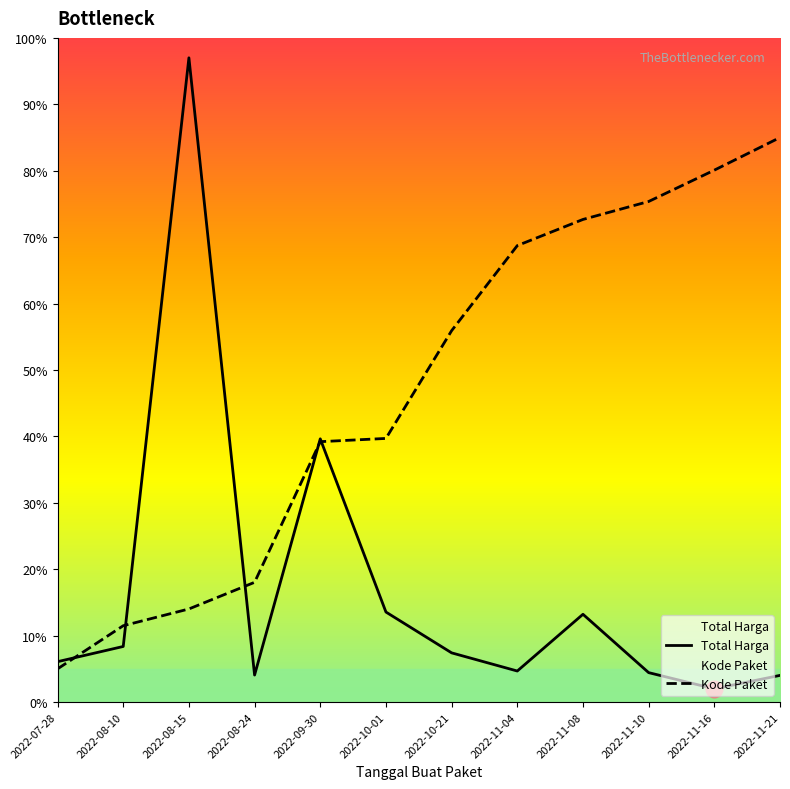

Does the chart have visible grid lines?

No